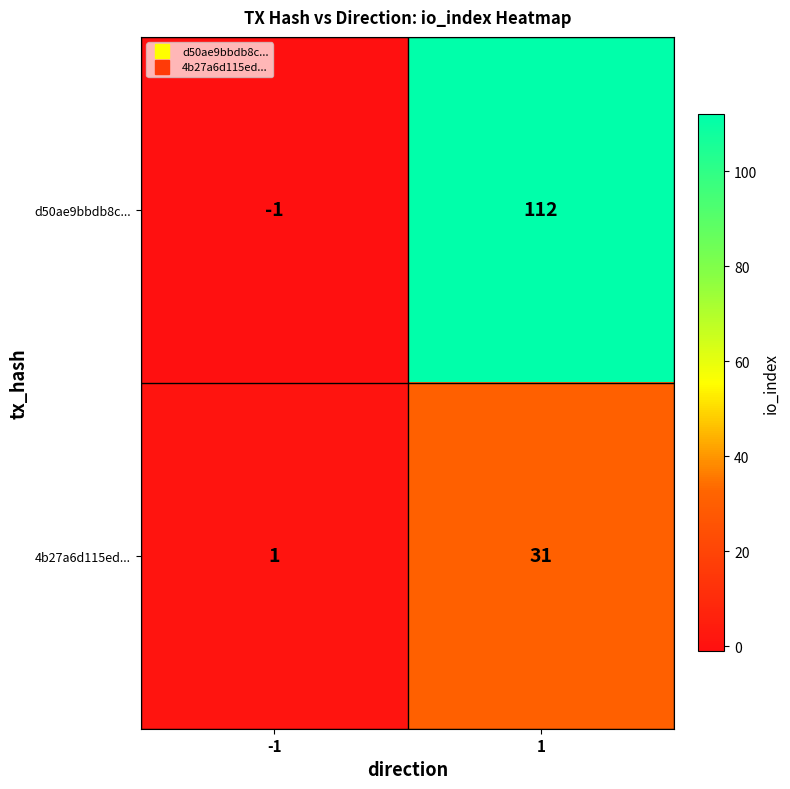

Which series has the largest total across all categories?

d50ae9bbdb8c...